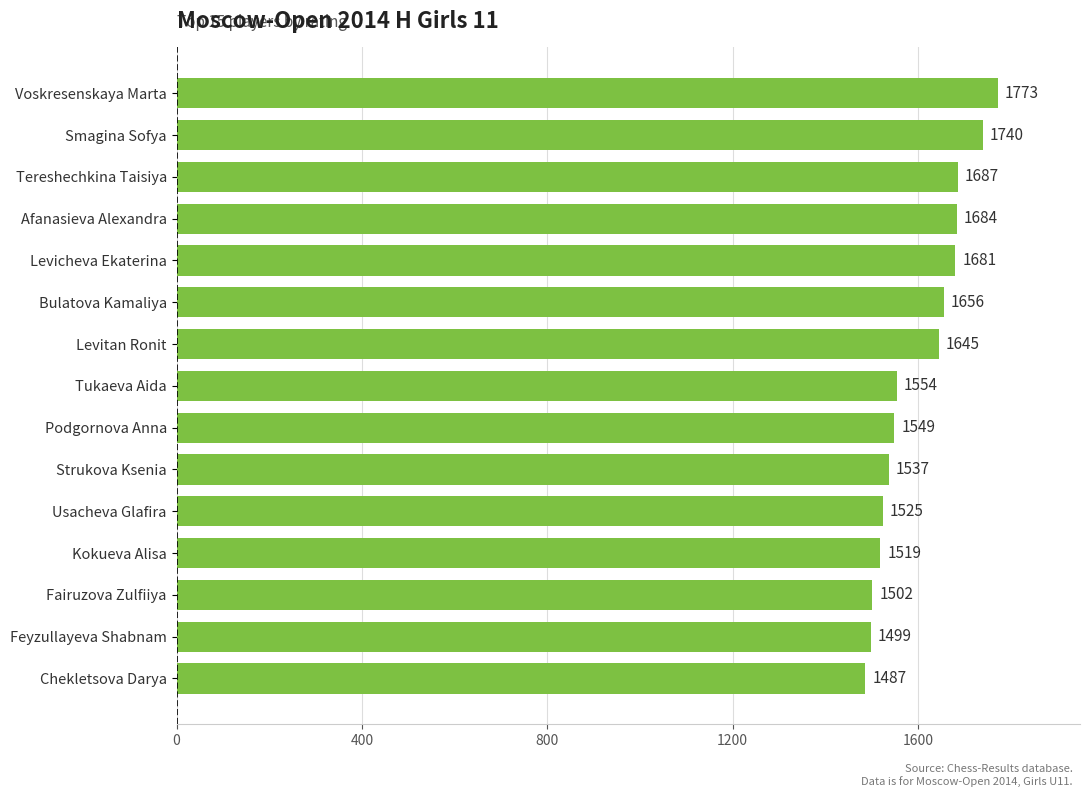

What is the change in value from Chekletsova Darya to Tukaeva Aida?

+67